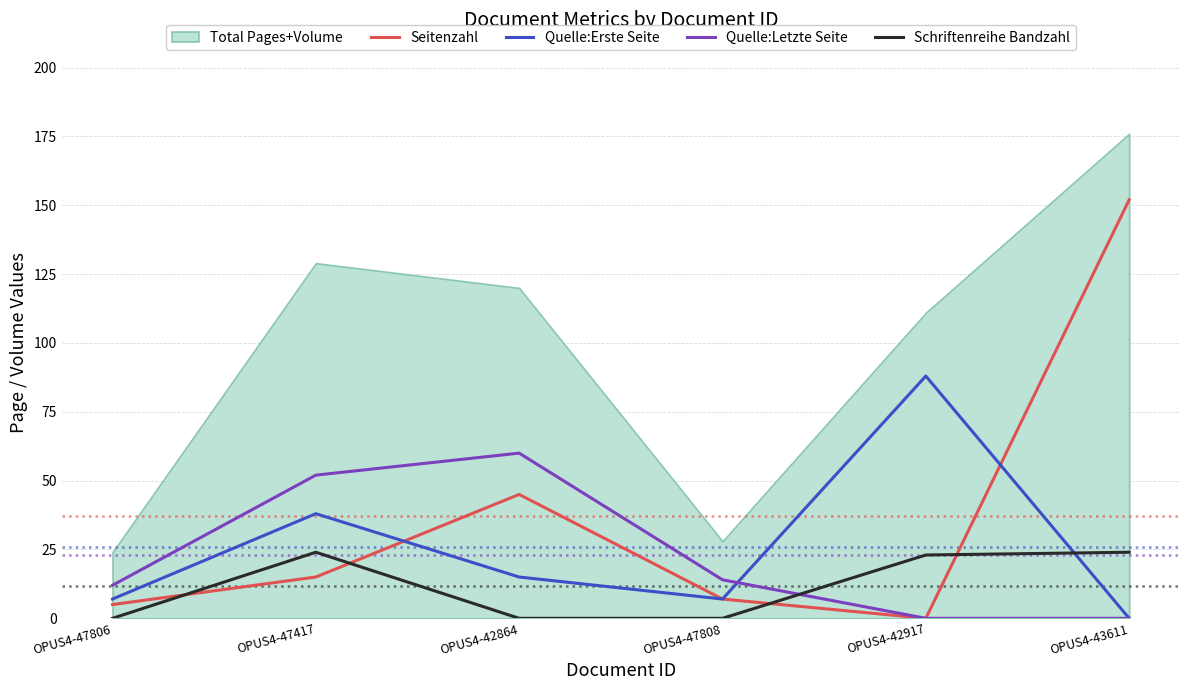

The Seitenzahl series shows 0 at OPUS4-42917. True or false?

True